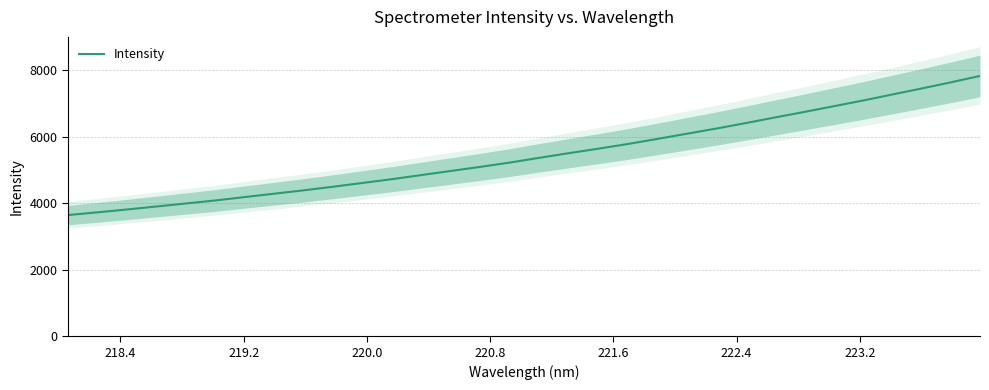

How many data points are above 5363?

16